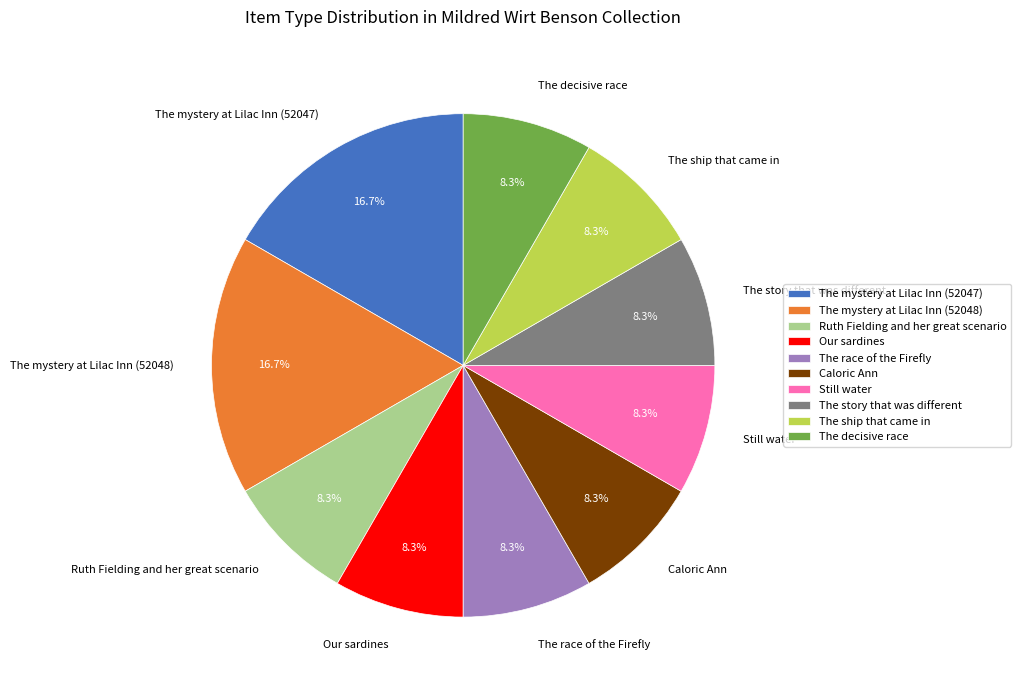

True or false: The race of the Firefly accounts for 17% of the total.

False